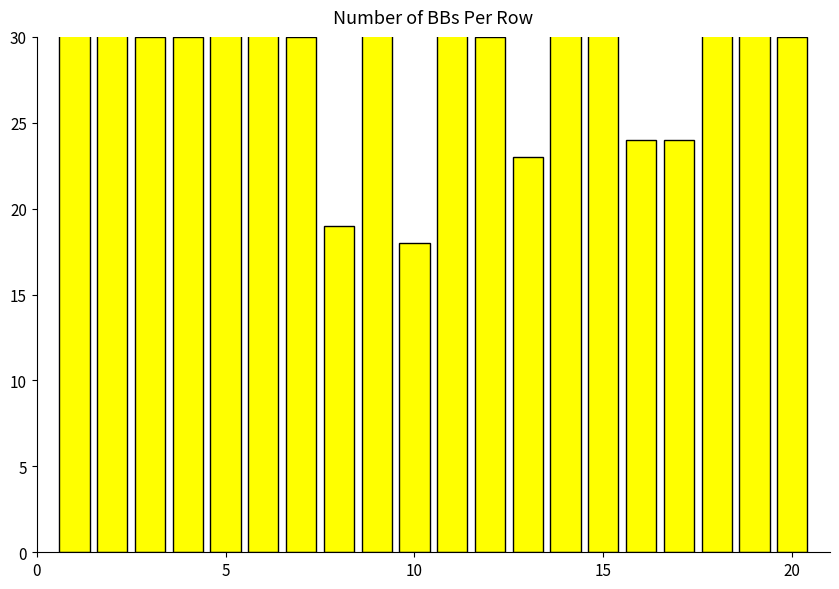

What is the maximum value shown in the chart?

40